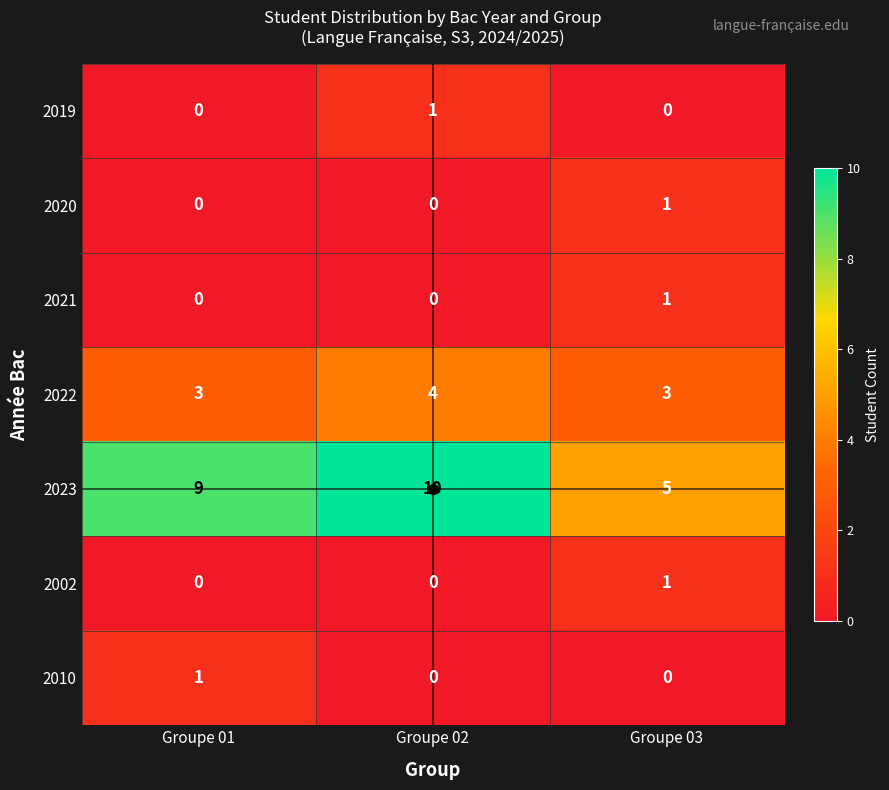

What is the difference between the highest and lowest values at Groupe 01?

9